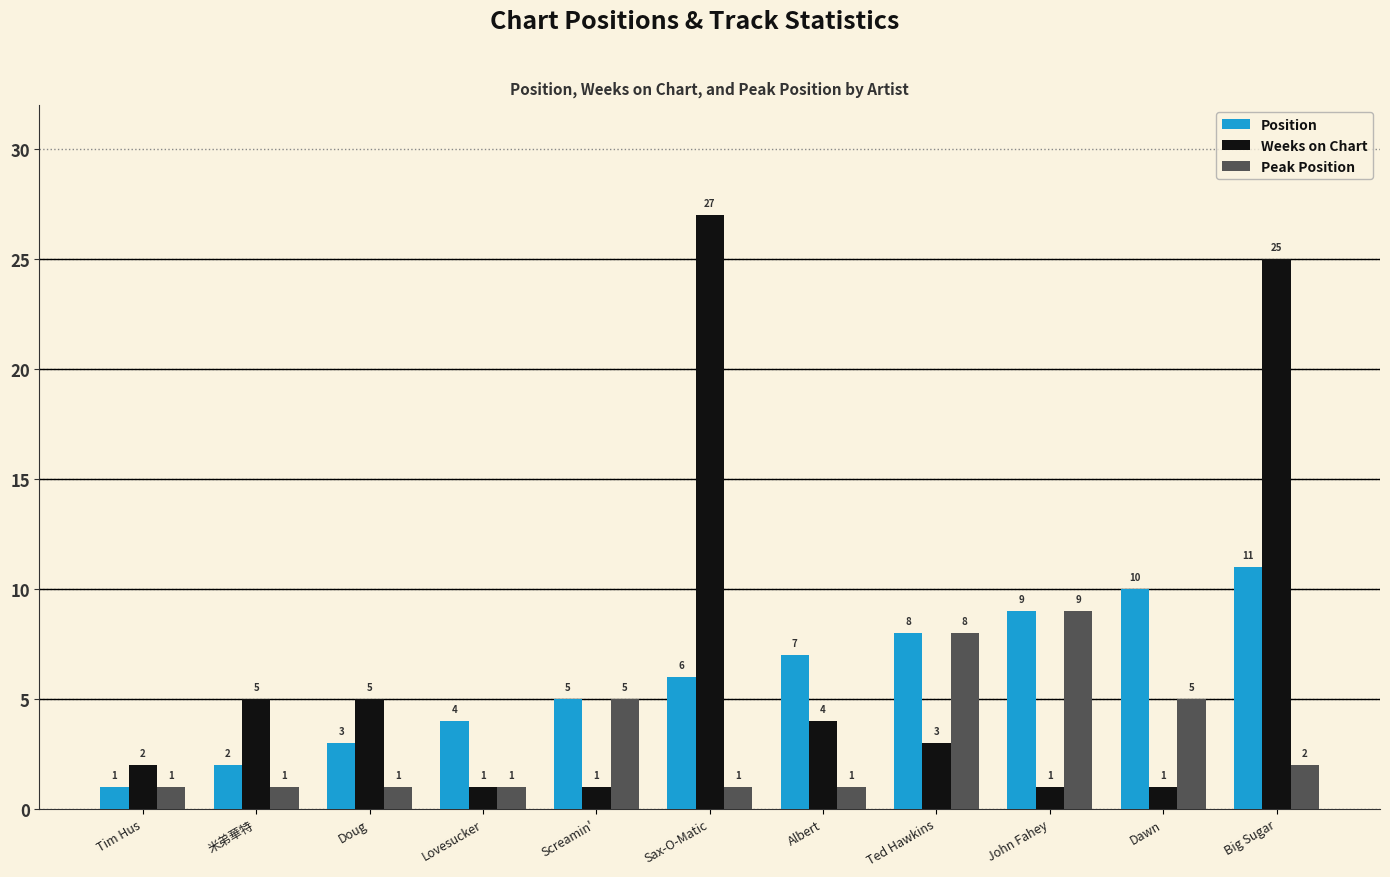

How many bars are there in total?

33